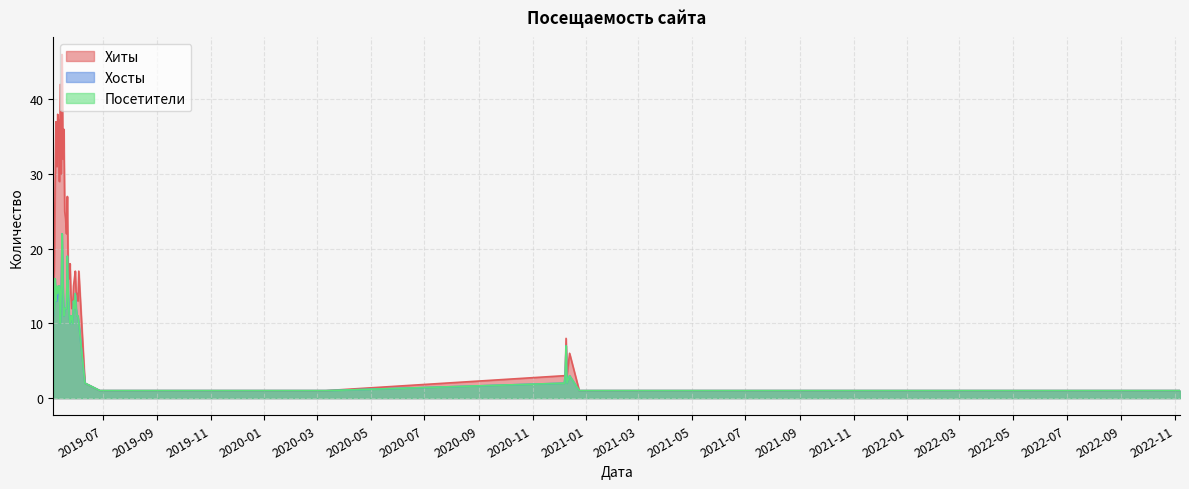

True or false: Хосты has a value of 9 at 2019-05-15.

False